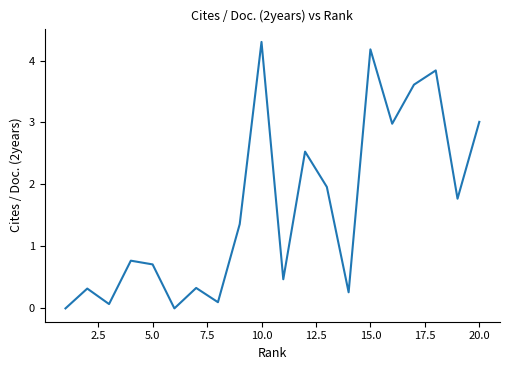

What is the difference between the maximum and minimum values?

4.3